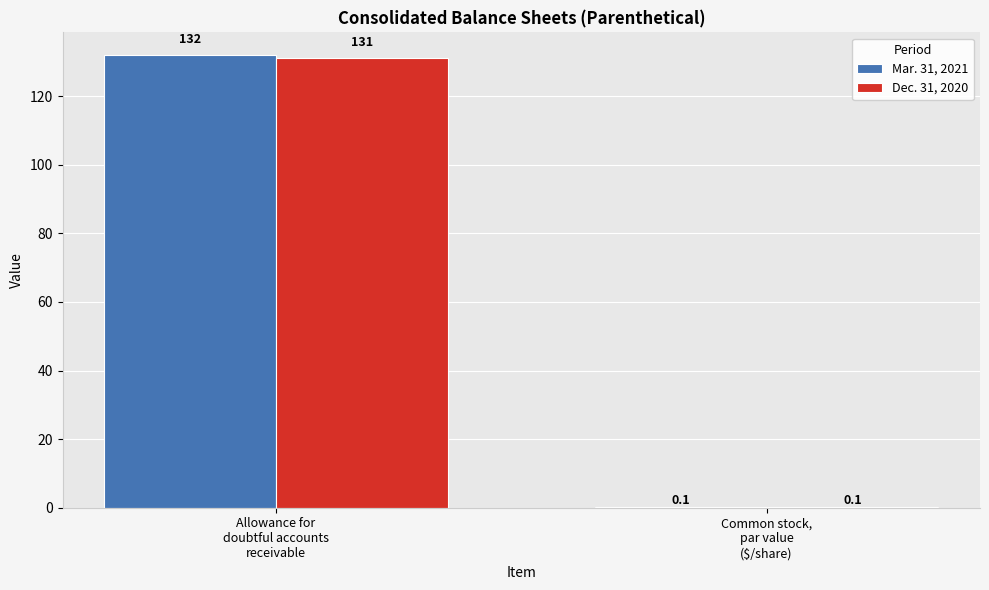

What is the highest value of the Mar. 31, 2021 series?

132.0